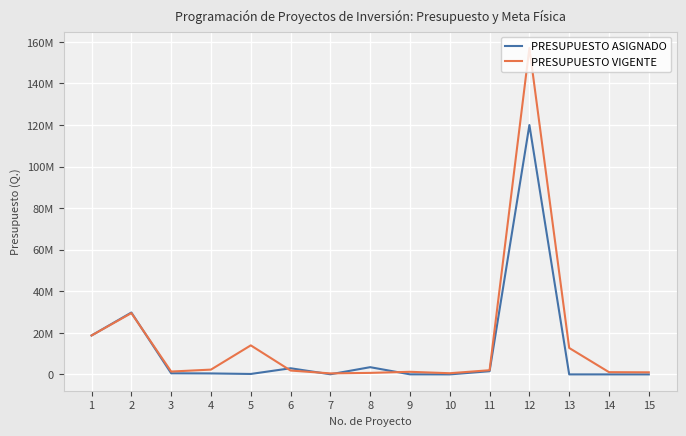

List the series in order of their peak value, lowest first.

PRESUPUESTO ASIGNADO, PRESUPUESTO VIGENTE